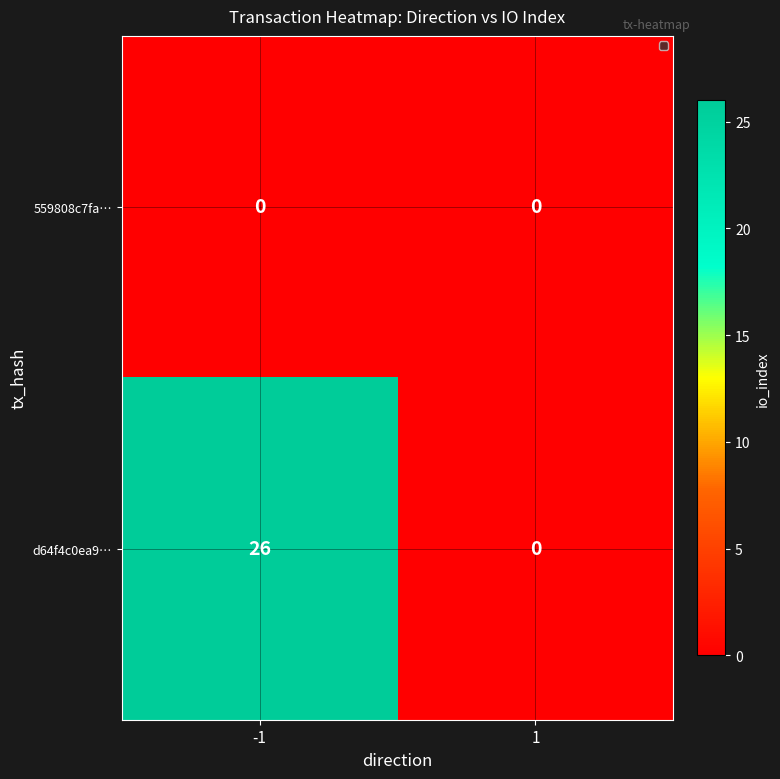

At which category does the chart reach its peak across all series?

-1